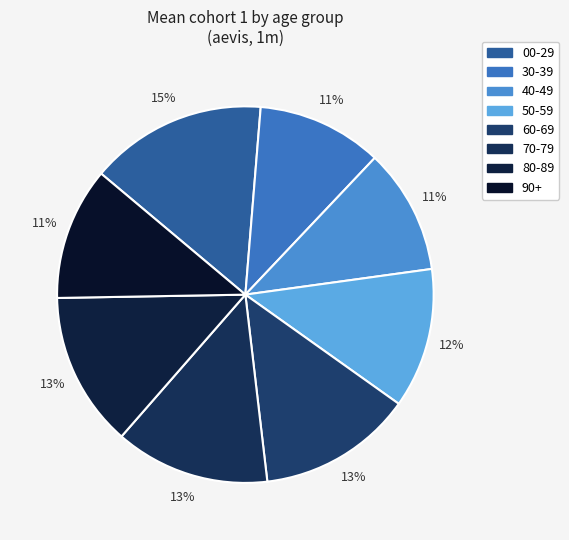

Which slice is the largest?

00-29